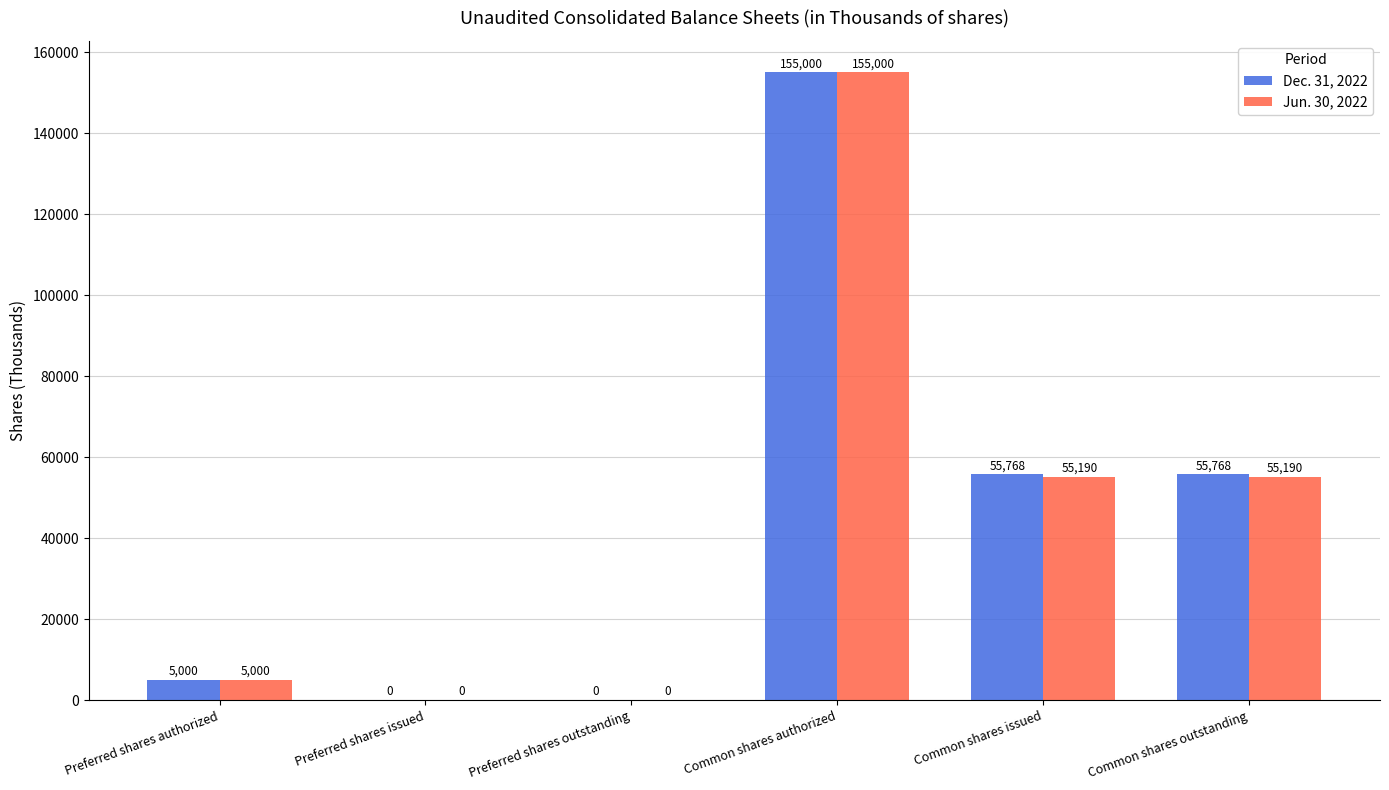

Reading left to right, extract all data points from this chart.

Dec. 31, 2022: 5000	0	0	155000	55768	55768
Jun. 30, 2022: 5000	0	0	155000	55190	55190